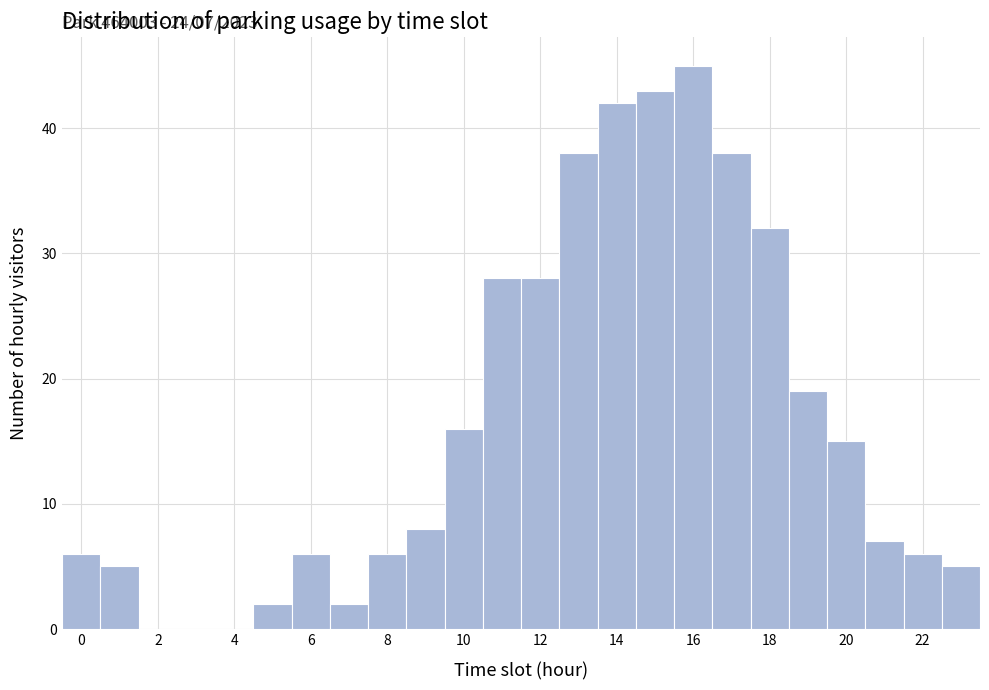

Over which range of the x-axis is the bar tallest?

15.5 to 16.5